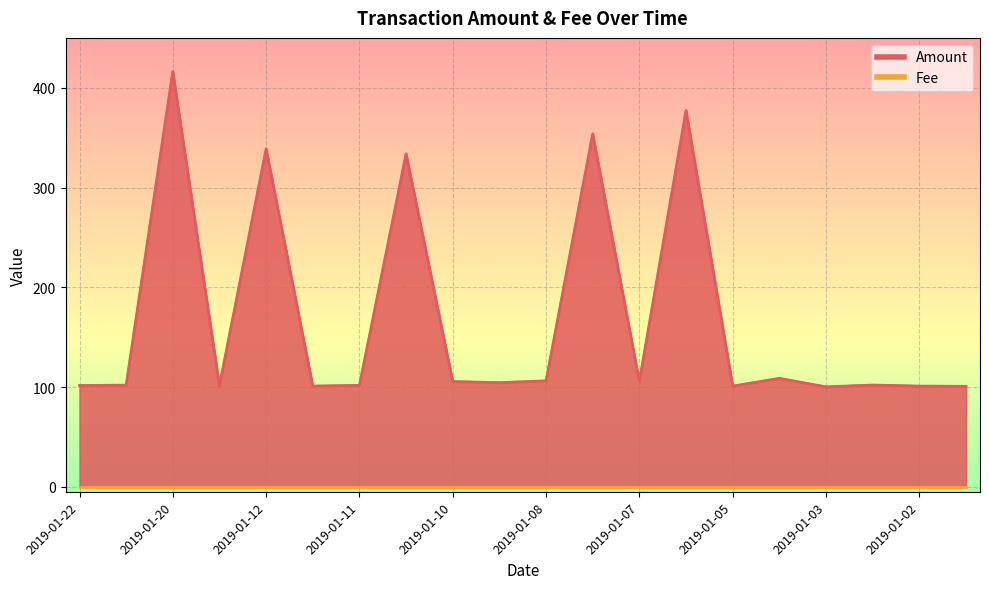

Which label corresponds to the smallest value in the chart?

2019-01-03